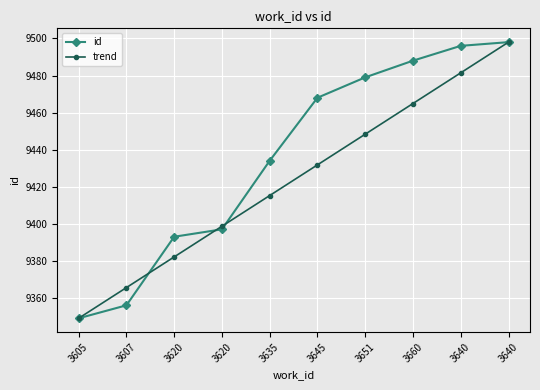

How many distinct data groups are displayed?

2